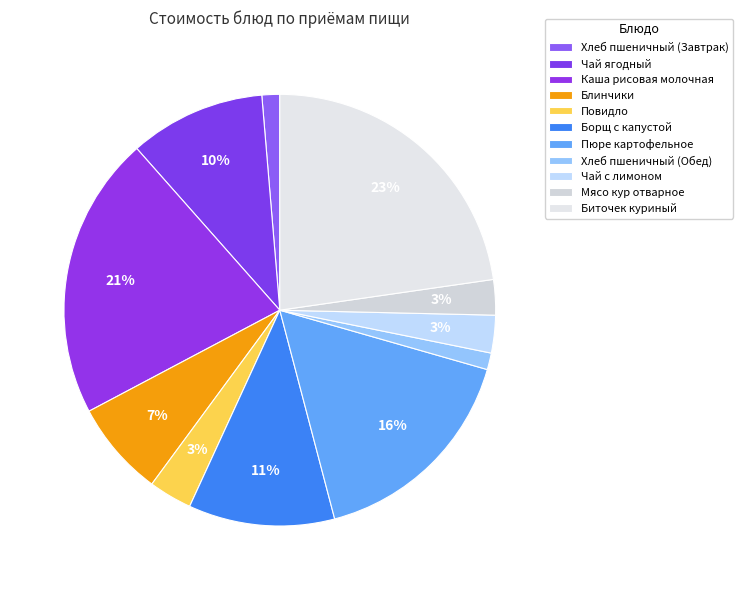

To the nearest percent, what is the difference between the Борщ с капустой and Хлеб пшеничный (Обед) slice percentages?

10%